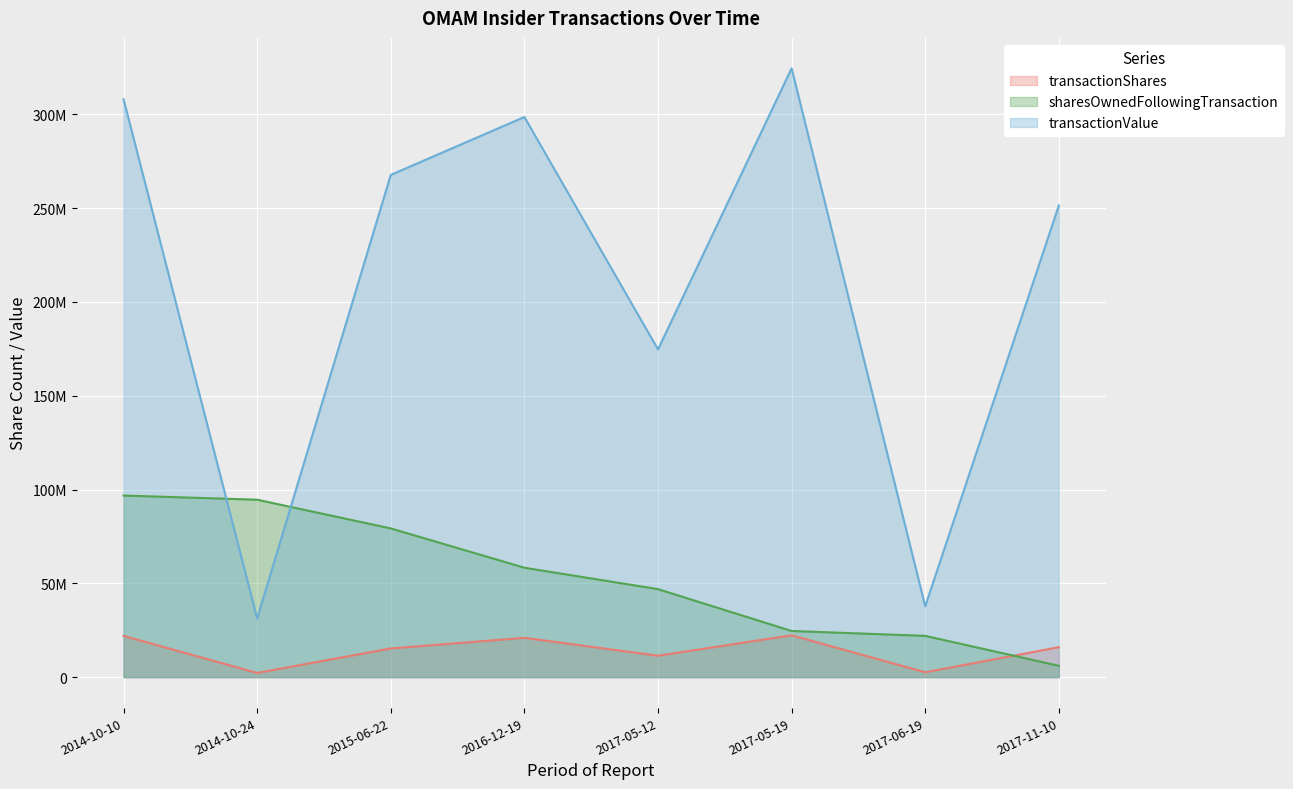

How many data points in transactionValue are above 267662500?

3